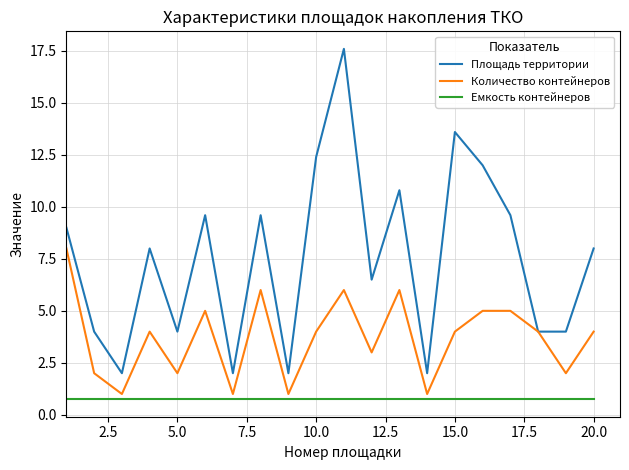

Which series has the largest total across all categories?

Площадь территории